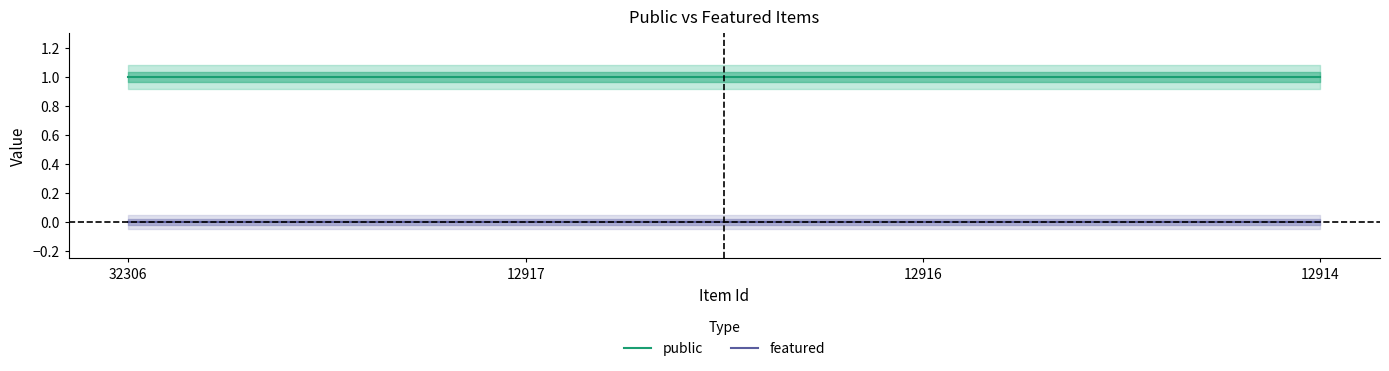

True or false: public and featured intersect in this chart.

False